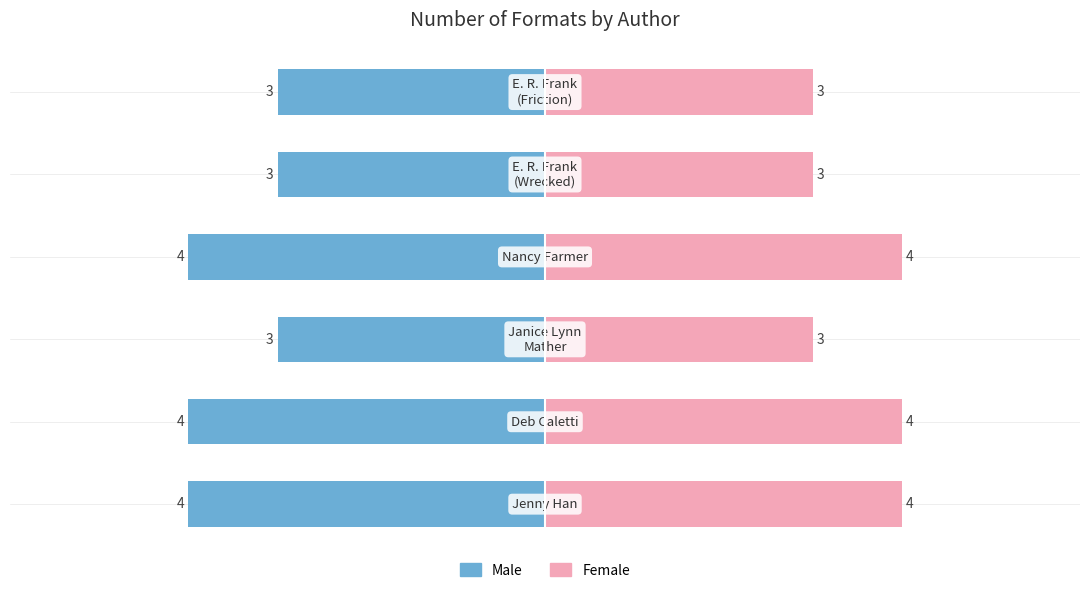

Reading right to left, list all the values displayed in this chart.

Male: -3	-3	-4	-3	-4	-4
Female: 3	3	4	3	4	4